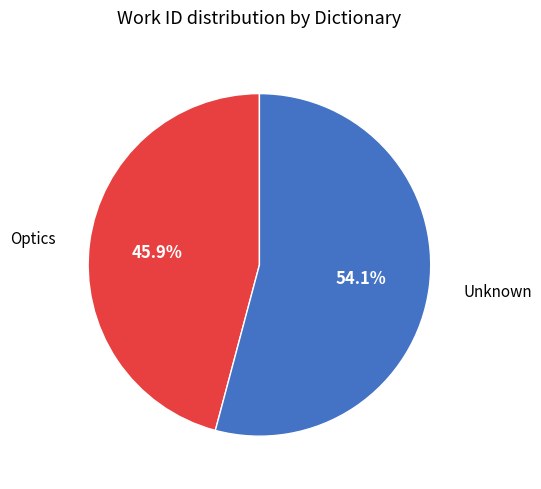

Is the sum of Optics and Unknown greater than half?

Yes